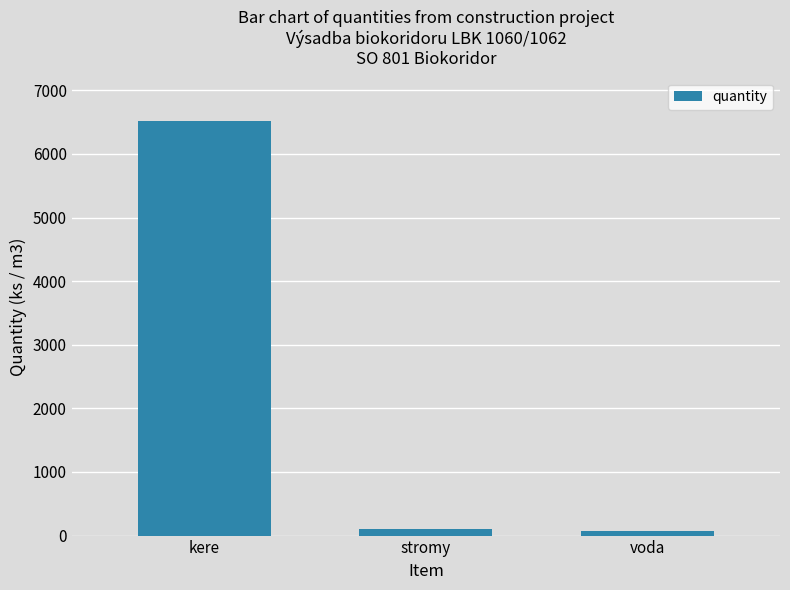

The value at kere is 1409. True or false?

False